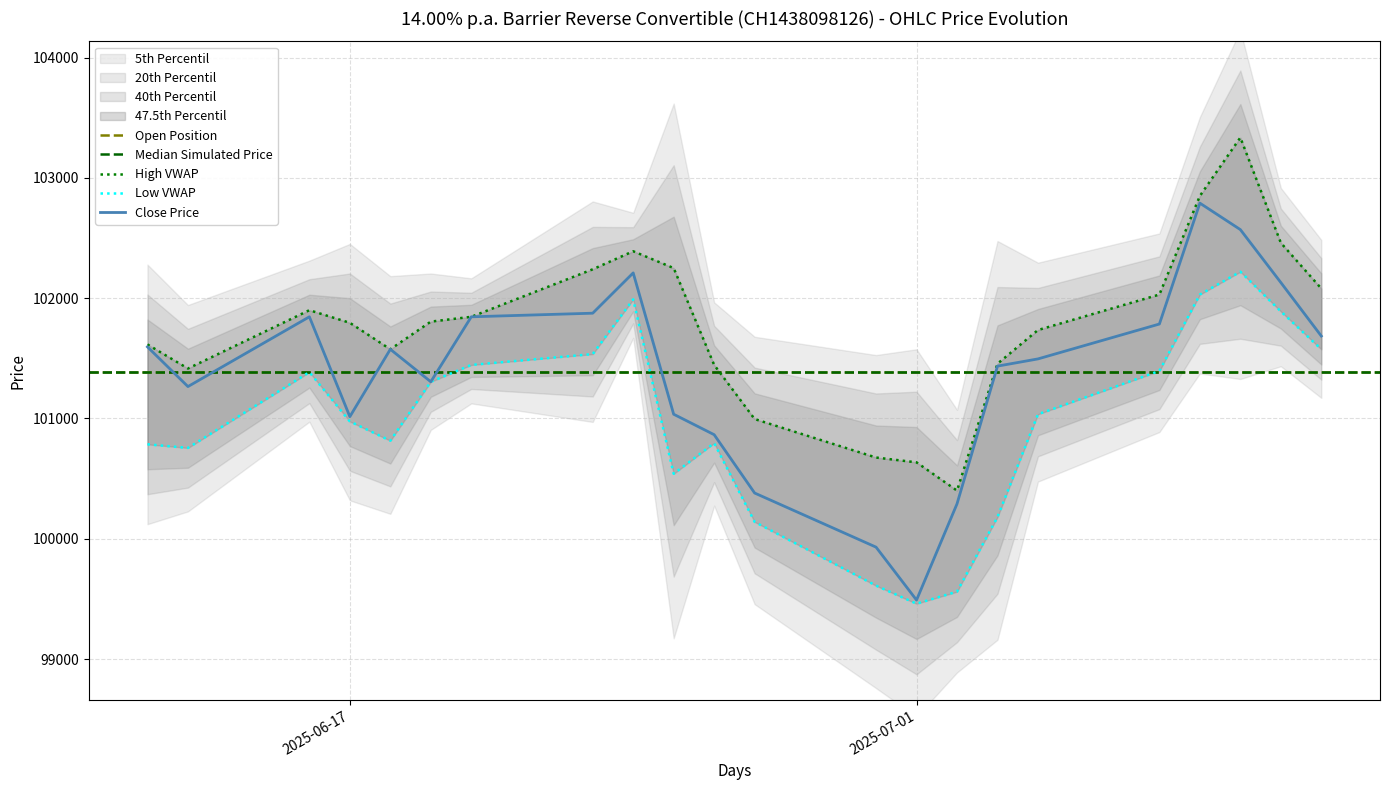

What is the difference between the maximum and second lowest values in the High series?

2700